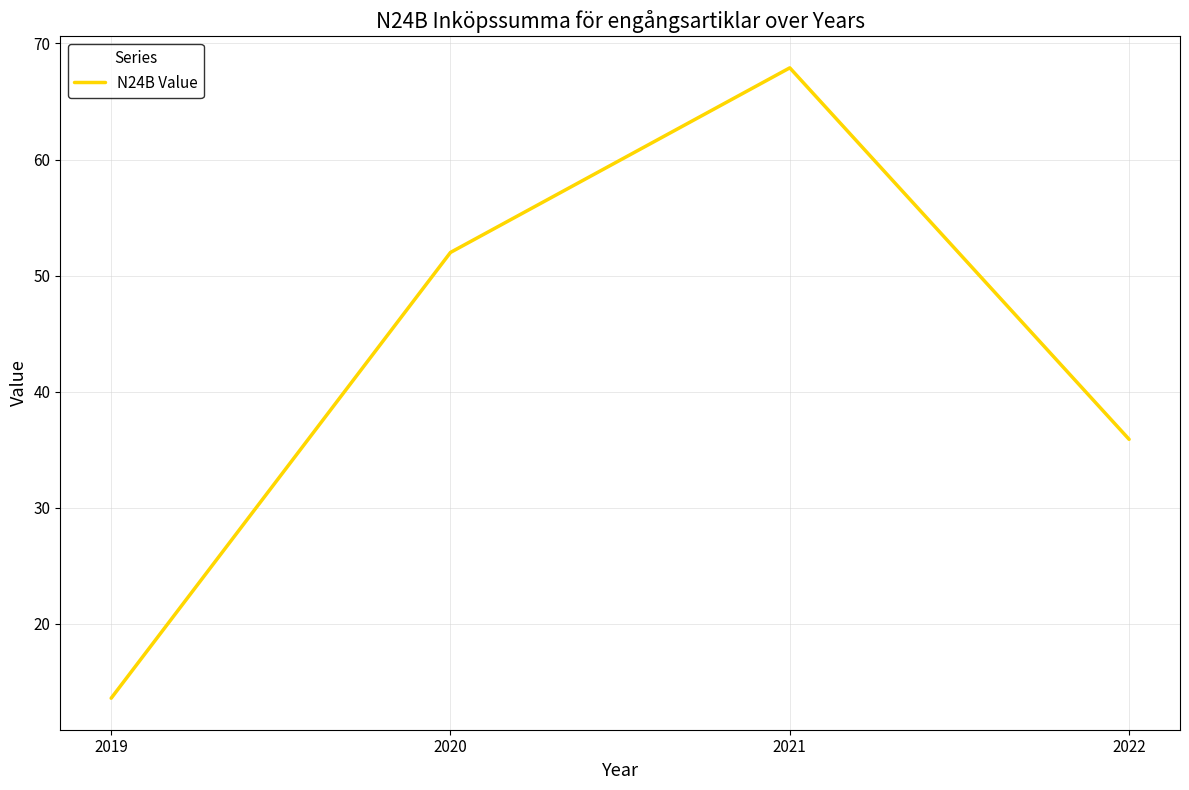

True or false: the data shows 24.8 at 2020.

False